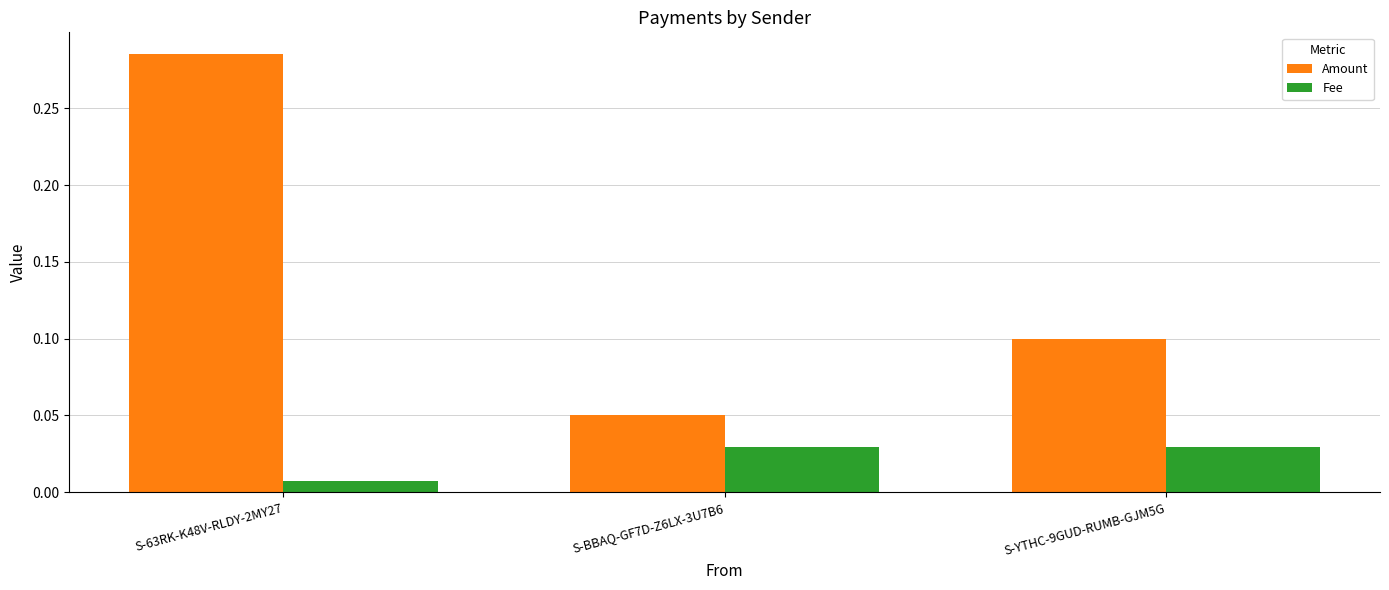

At which label is Fee closest to 0?

S-63RK-K48V-RLDY-2MY27